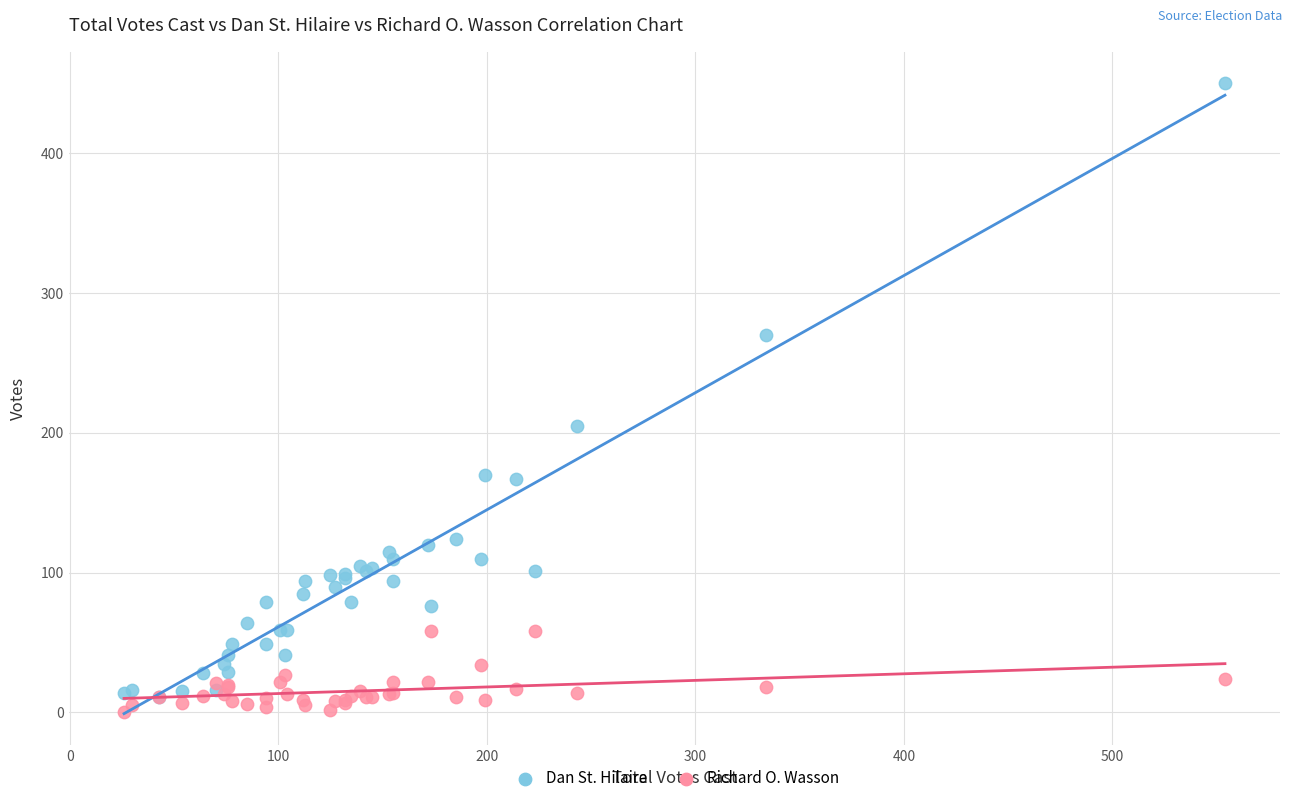

In the Dan St. Hilaire series, what Y value is closest to 230?

205